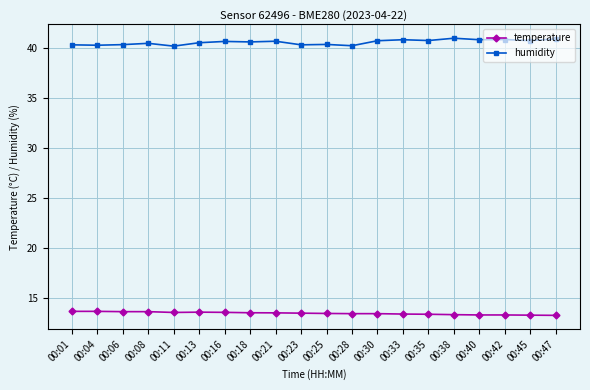

What is the value of the temperature point at the 19th from the left?

13.3